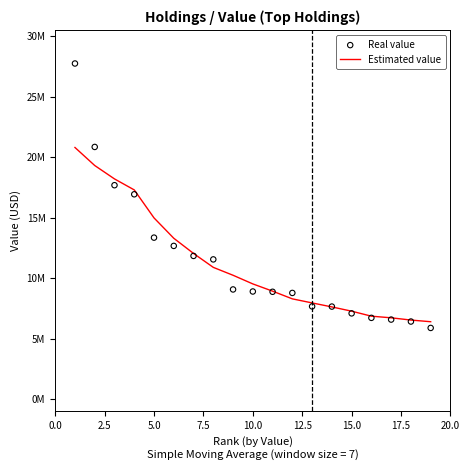

What are all the series names shown in the legend?

Estimated value, Real value